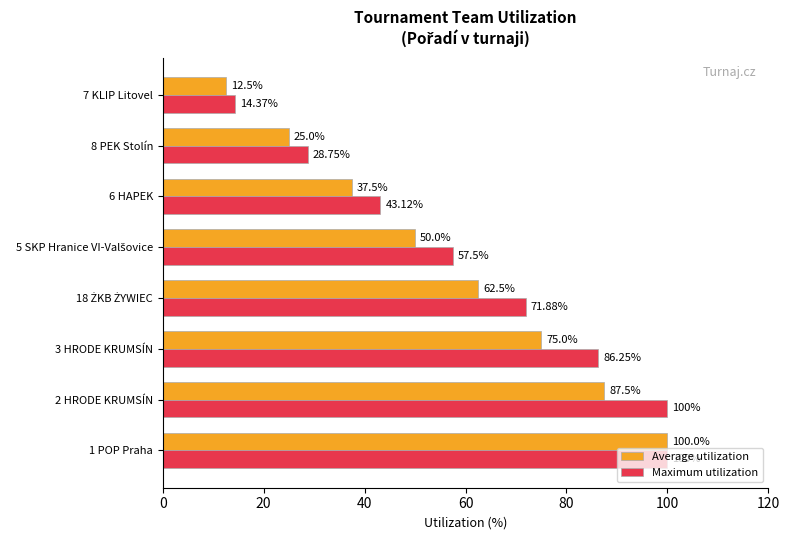

Which series has the widest spread of values?

Average utilization